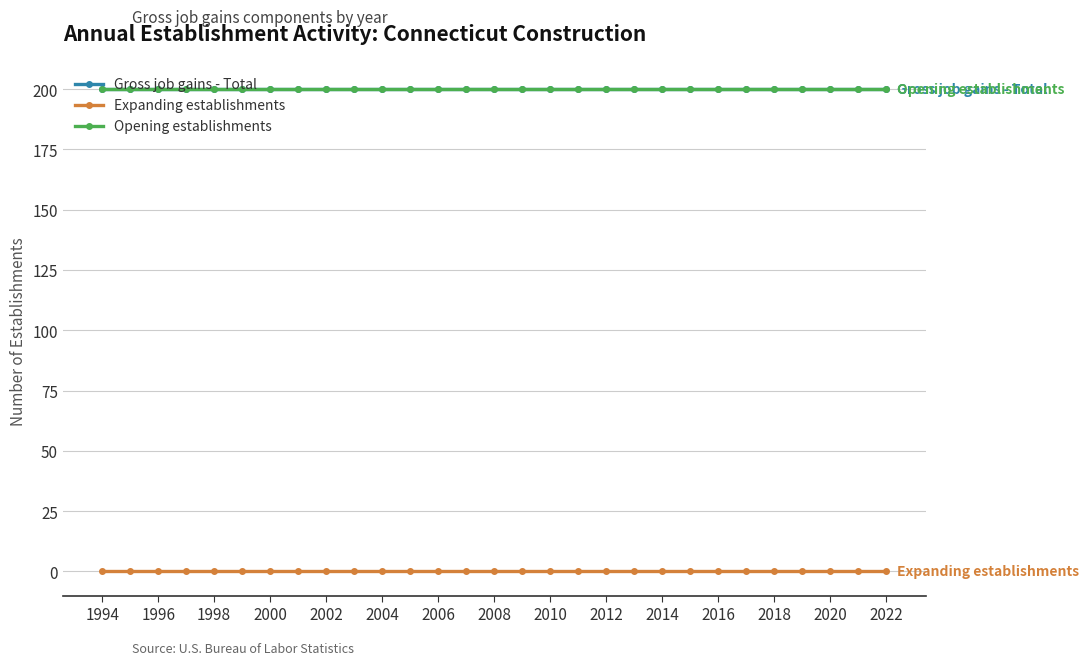

Where is Expanding establishments nearest to the value 0?

1994